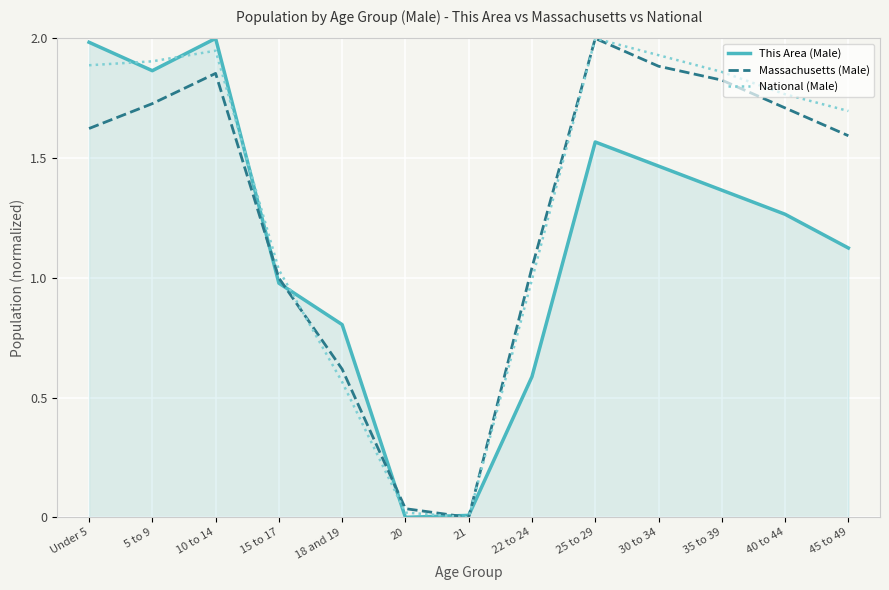

What is the difference between the highest and lowest values at 18 and 19?

0.2